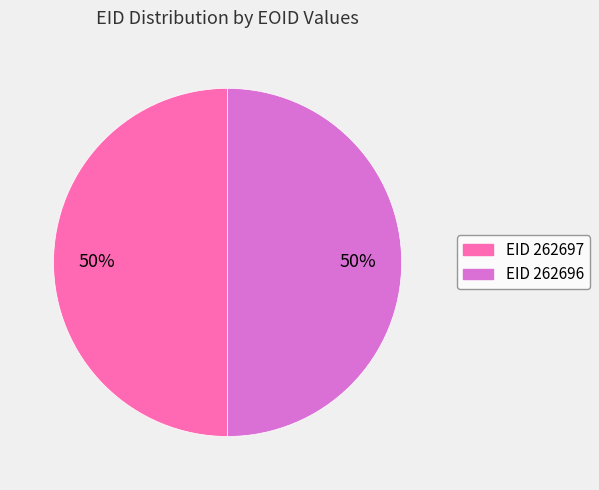

To the nearest percent, what is the average slice percentage?

50%